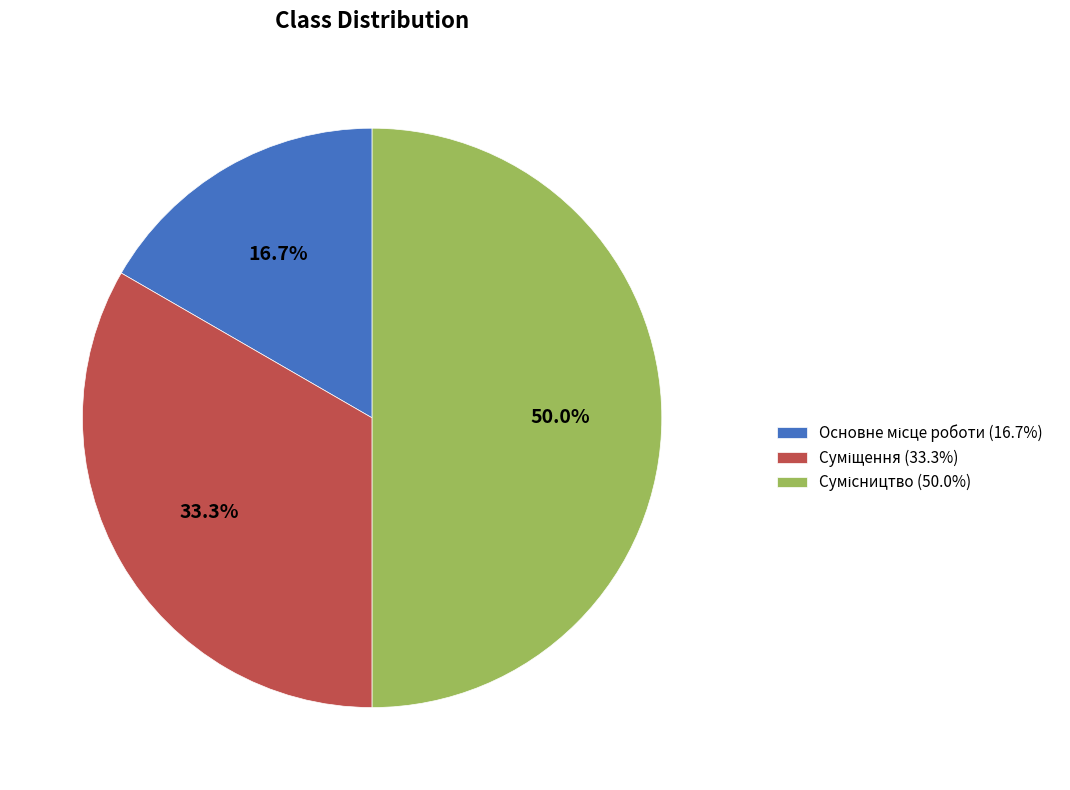

How many slices are in this pie chart?

3